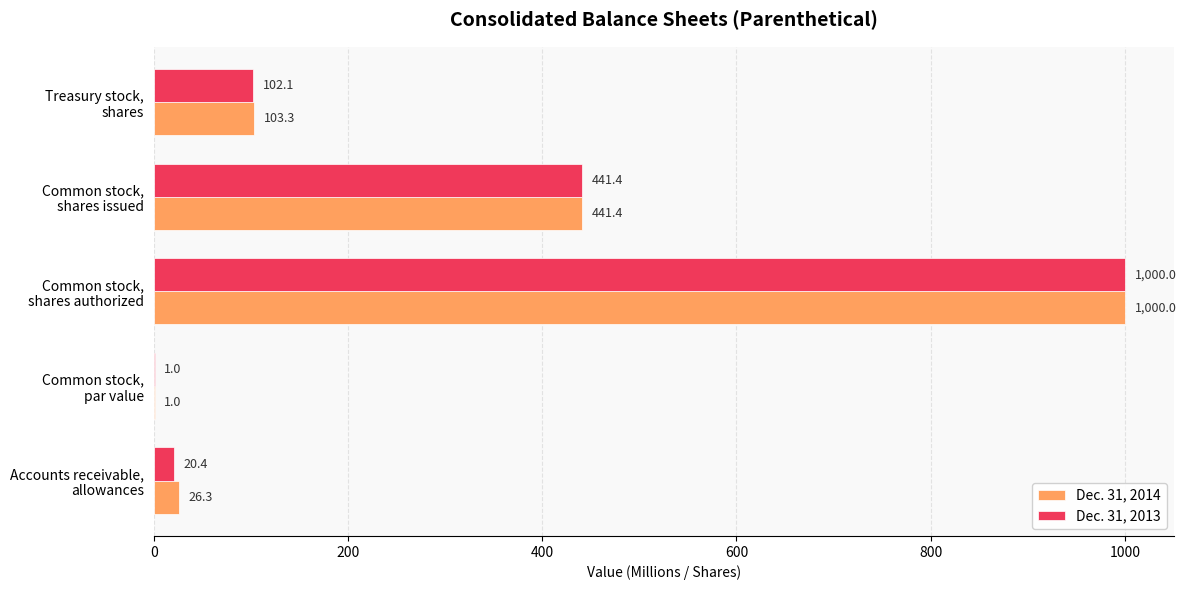

What is the average value of the Dec. 31, 2013 series?

313.0